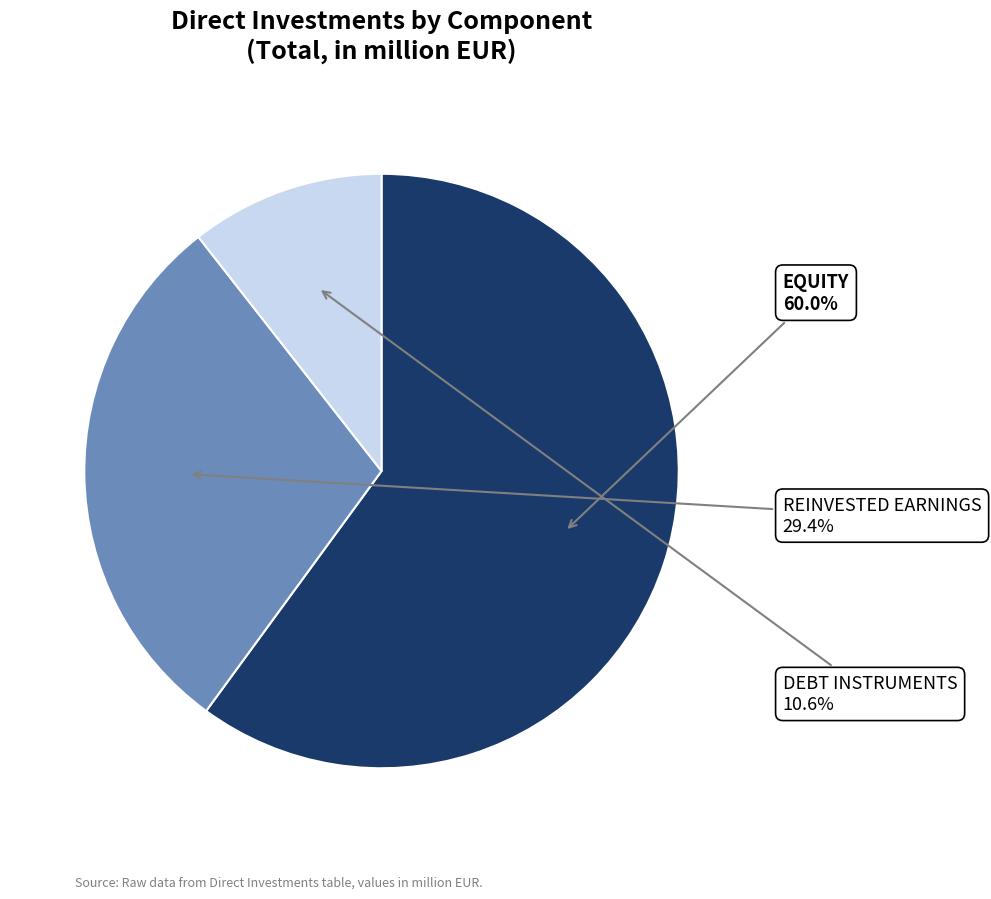

How many segments does this pie chart have?

3